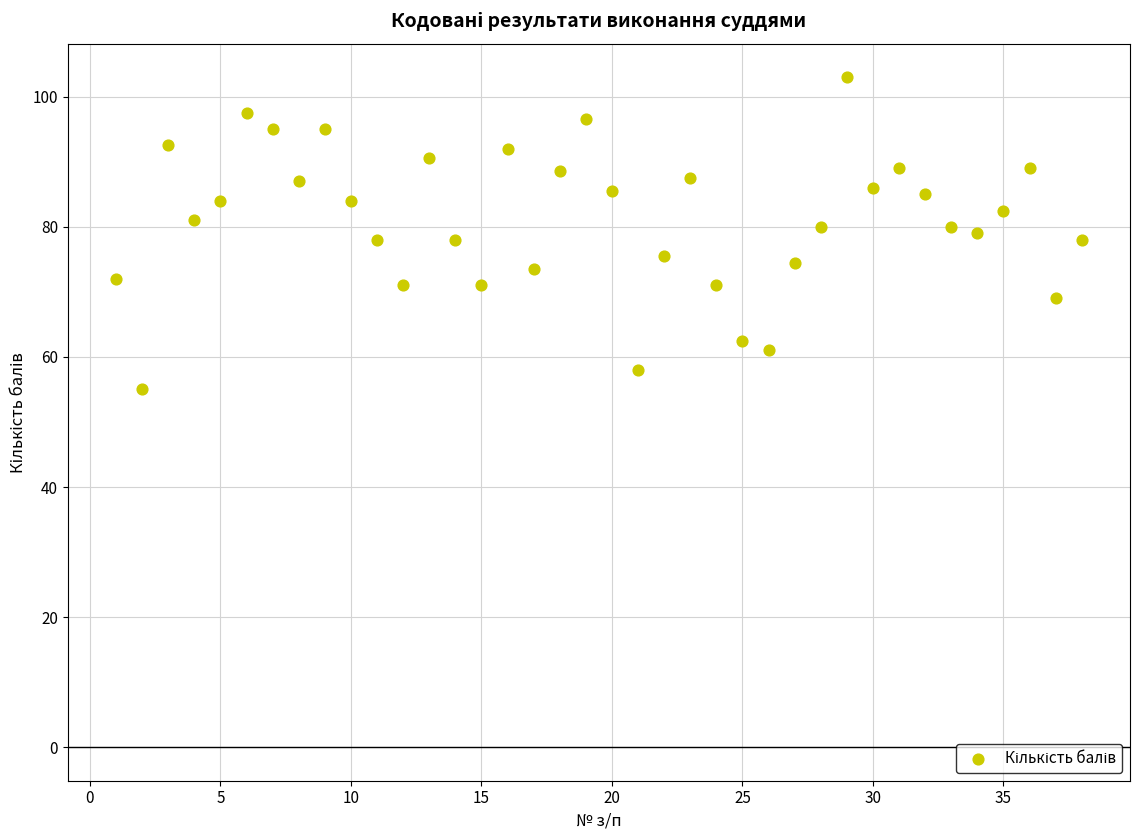

What is the range of Y values (max minus min)?

48.0